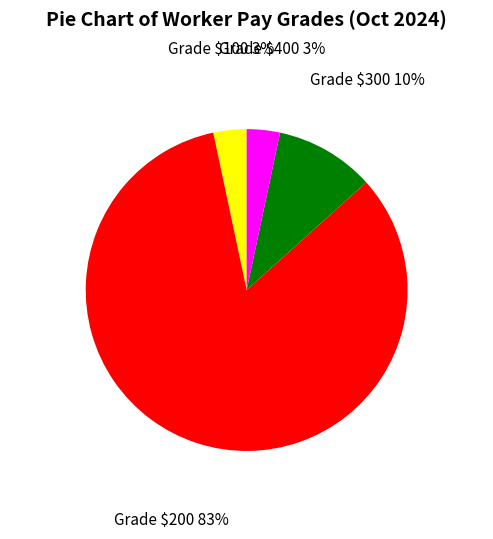

Which category has the biggest portion of the pie?

Grade $200